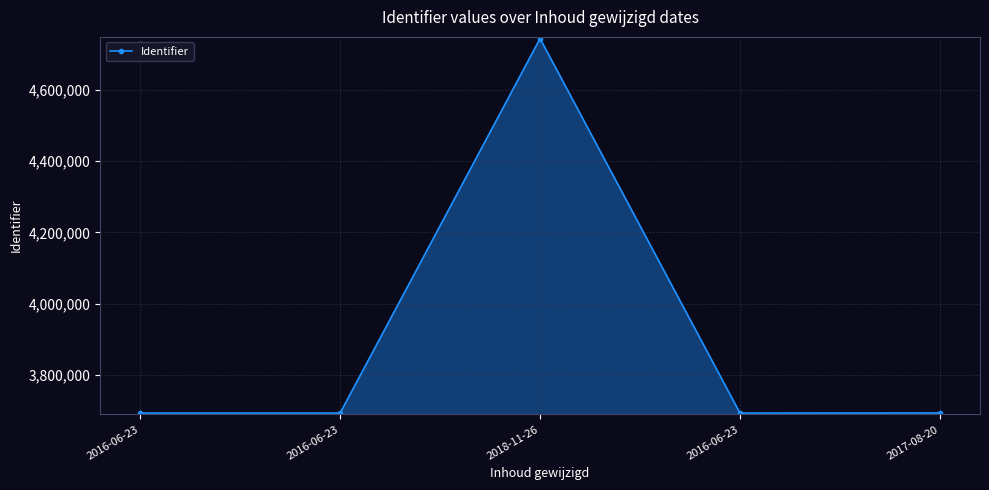

How many lines are shown in the chart?

1